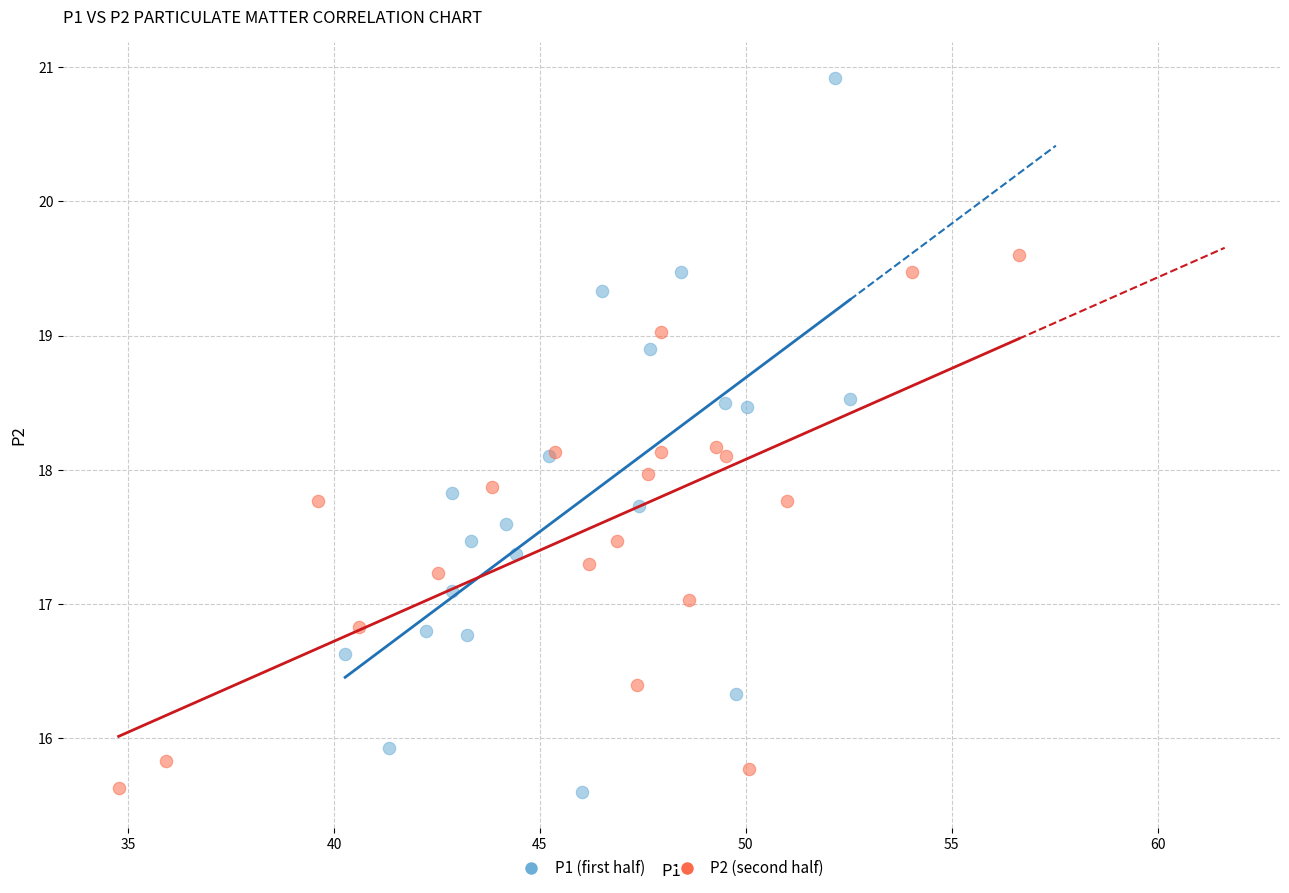

Which series contains the highest Y value?

P1 (first half)